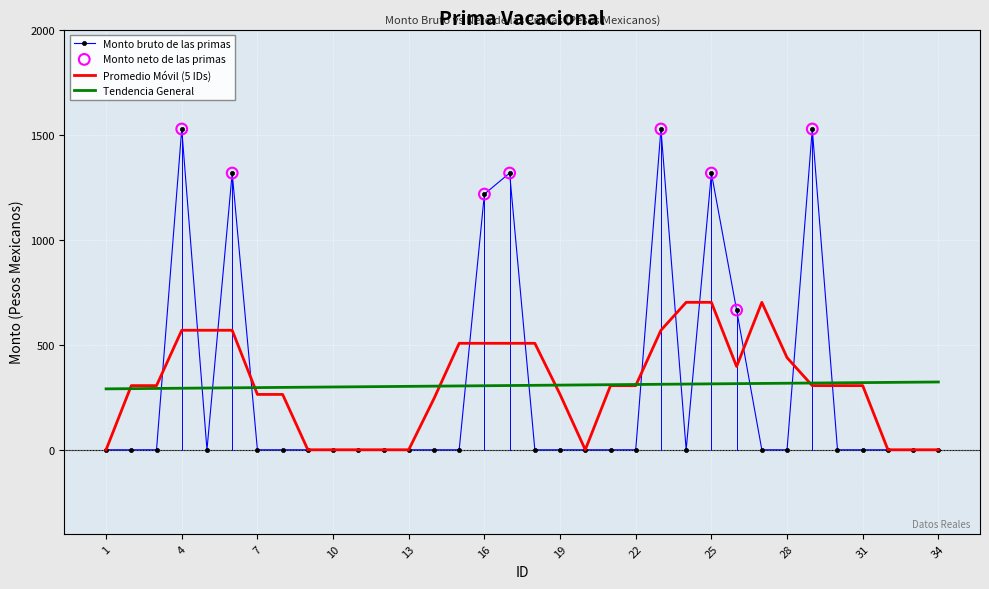

Which series has the largest range (max minus min)?

Monto bruto de las primas